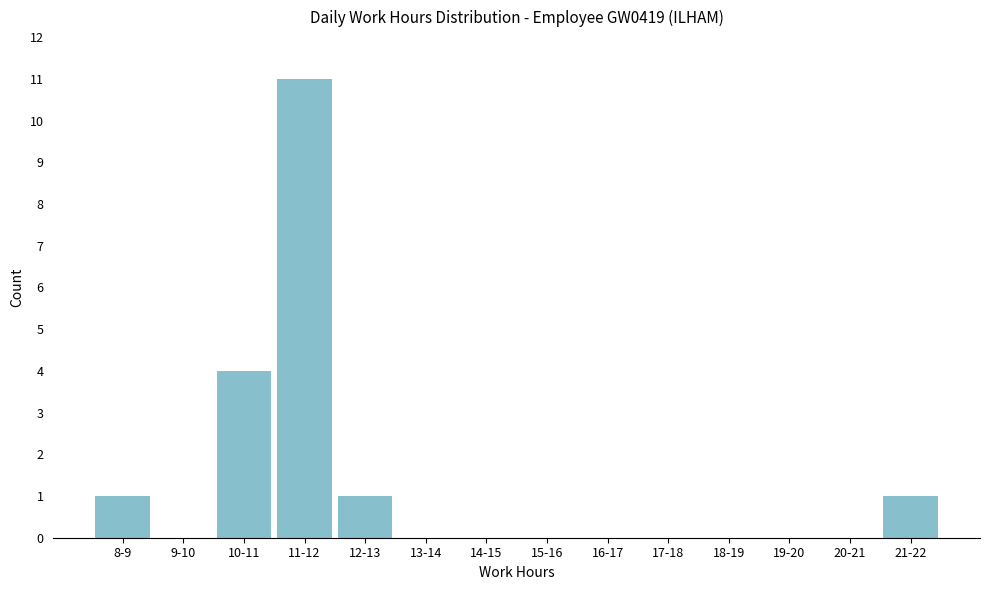

Reading left to right, transcribe all the data shown in this chart.

8-9=1	9-10=0	10-11=4	11-12=11	12-13=1	13-14=0	14-15=0	15-16=0	16-17=0	17-18=0	18-19=0	19-20=0	20-21=0	21-22=1